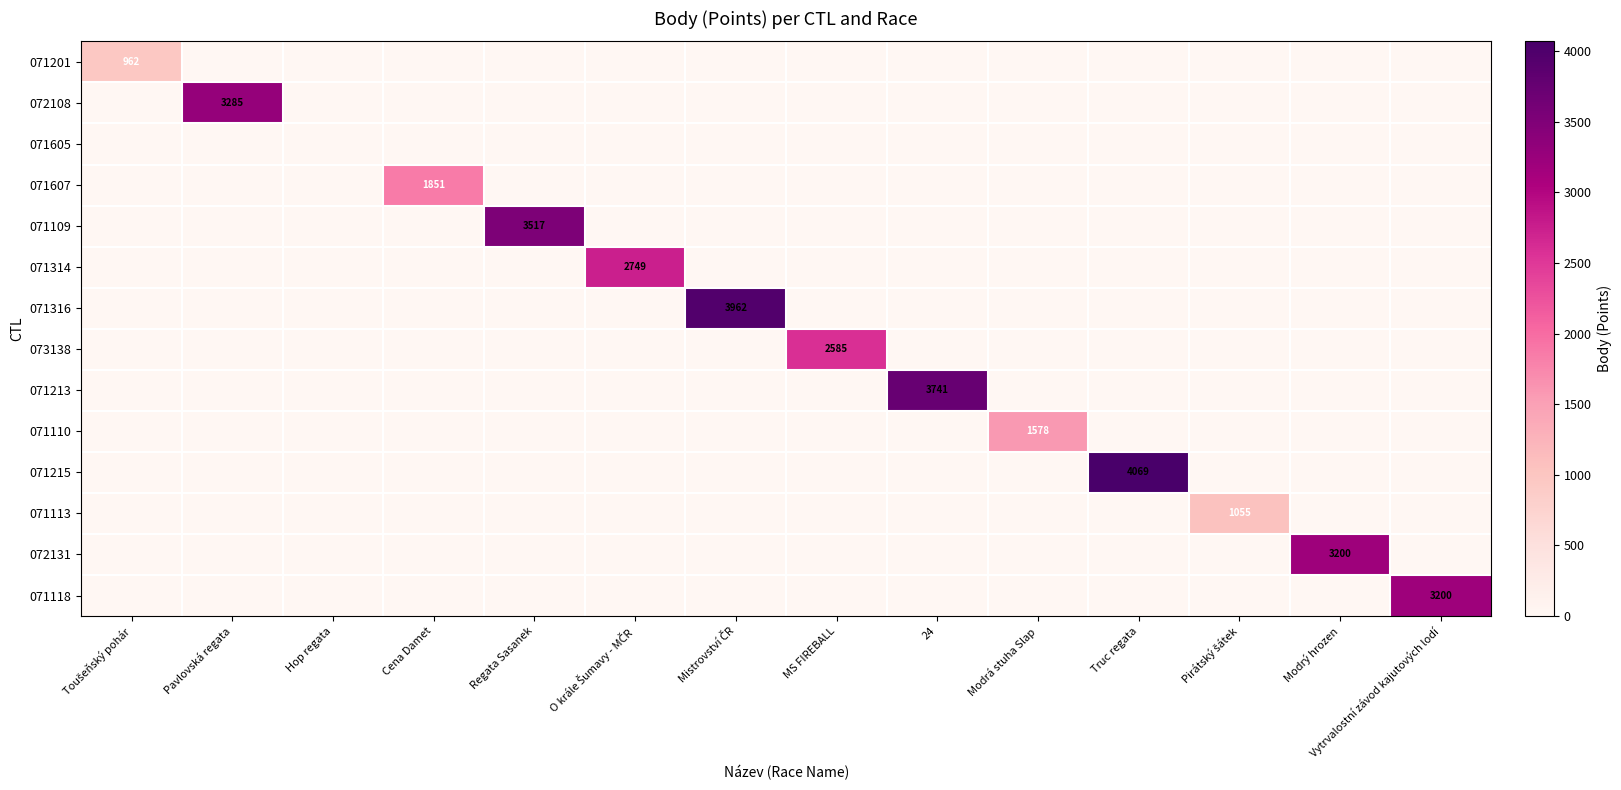

How many data points does each series have?

14